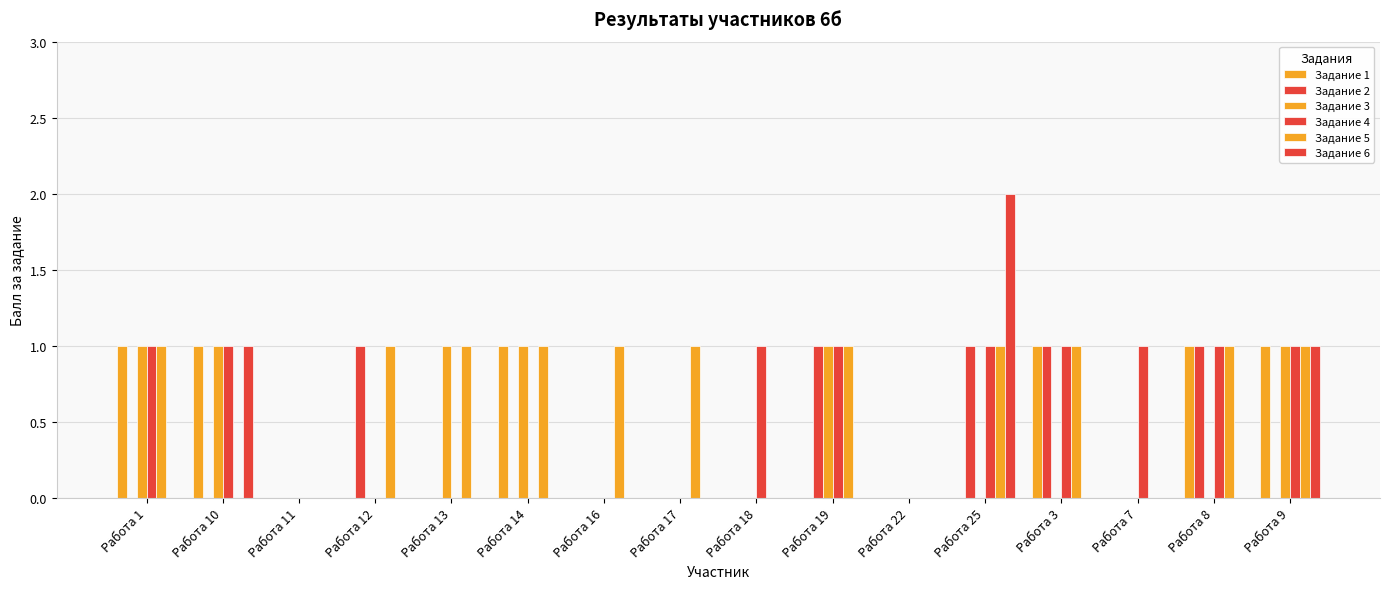

How many distinct data groups are displayed?

6